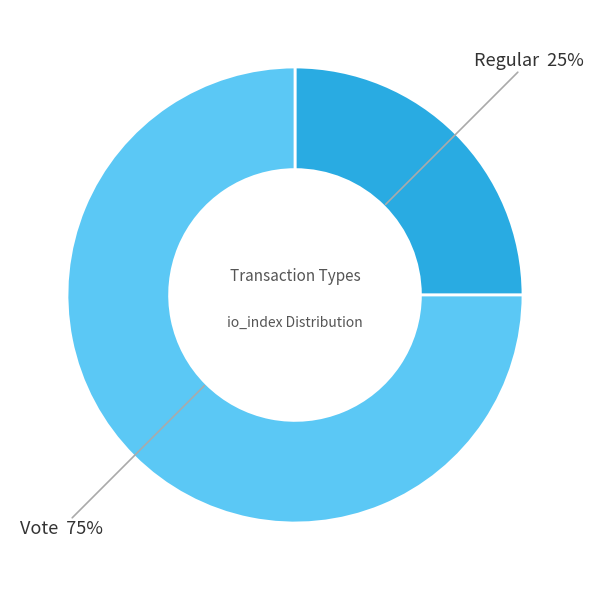

Combined, do Vote and Regular account for over 50%?

Yes